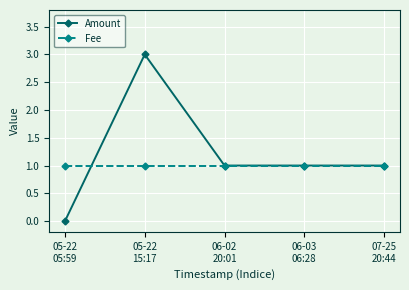

Which series has the largest total across all categories?

Amount